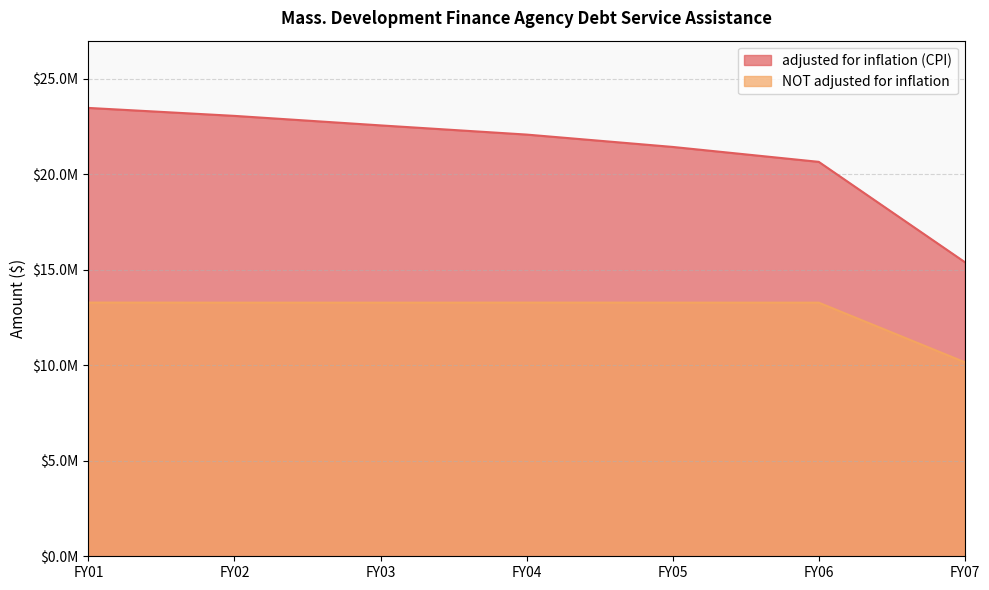

Reading left to right, list all the values displayed in this chart.

adjusted for inflation (CPI): 23479221	23062490	22564620	22083199	21436068	20655043	15403770
NOT adjusted for inflation: 13285138	13280413	13279968	13283318	13281468	13281000	10161888